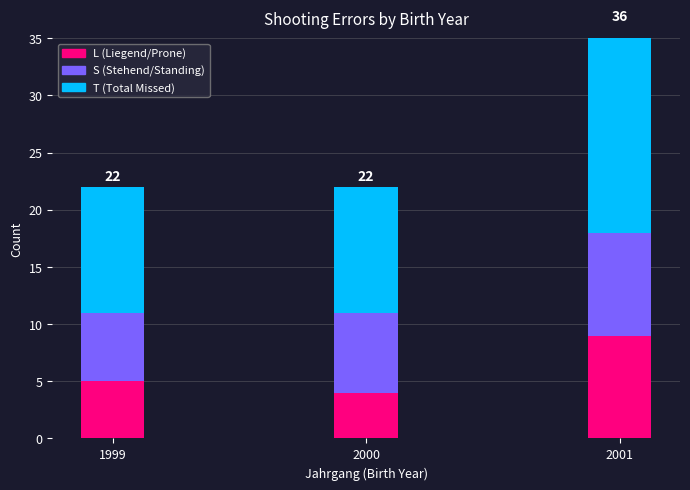

Reading left to right, what are all the values shown in this chart?

L: 5	4	9
S: 6	7	9
T: 11	11	18